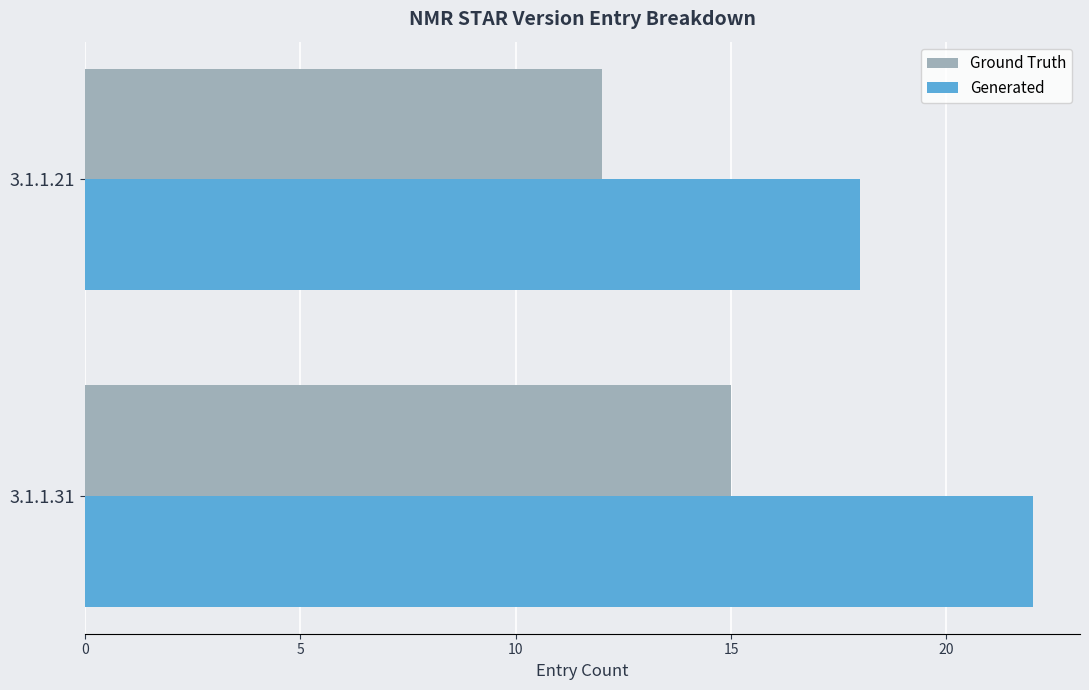

How many data points in Generated are less than 22?

1